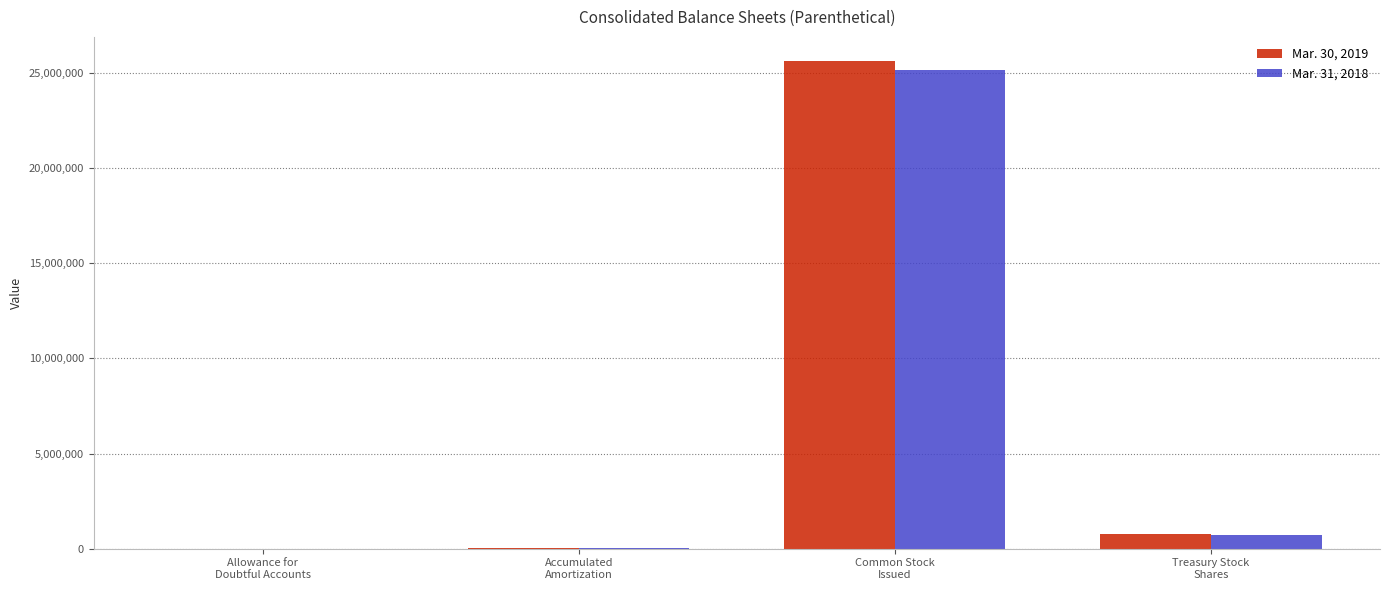

How many series are shown in this chart?

2